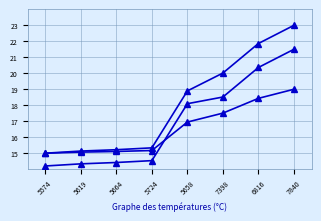

Does the chart display data point markers on the line(s)?

Yes